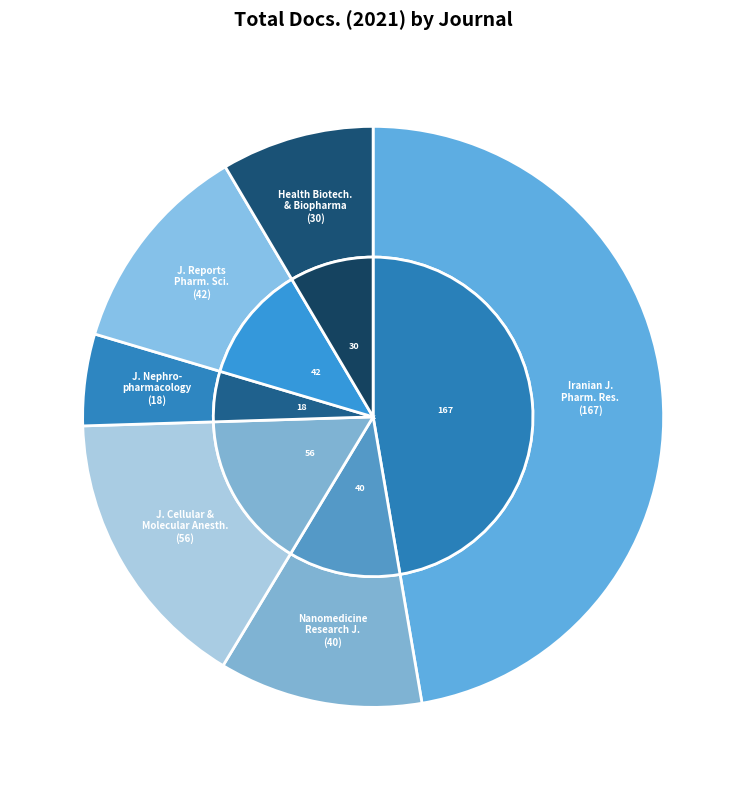

Is it true that Health Biotechnology and Biopharma is 8% of the pie?

True